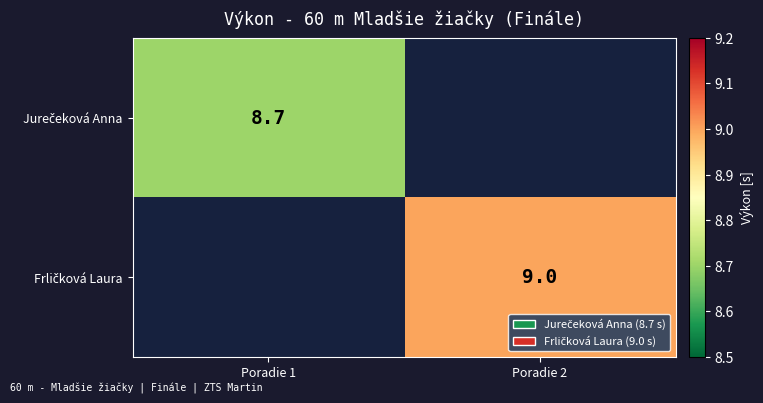

What is the greatest value displayed?

9.0